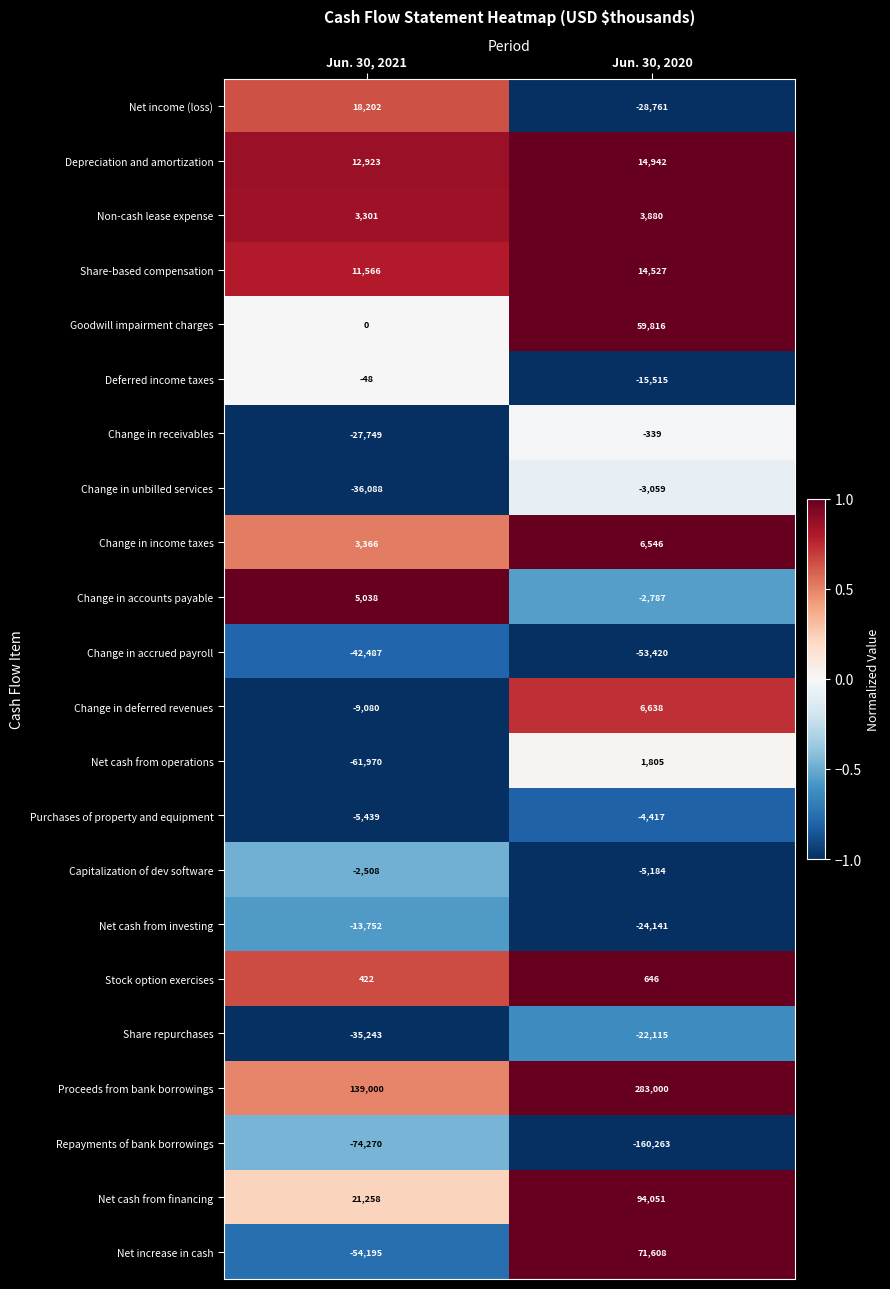

Where is Change in accounts payable nearest to the value 1125?

Jun. 30, 2020